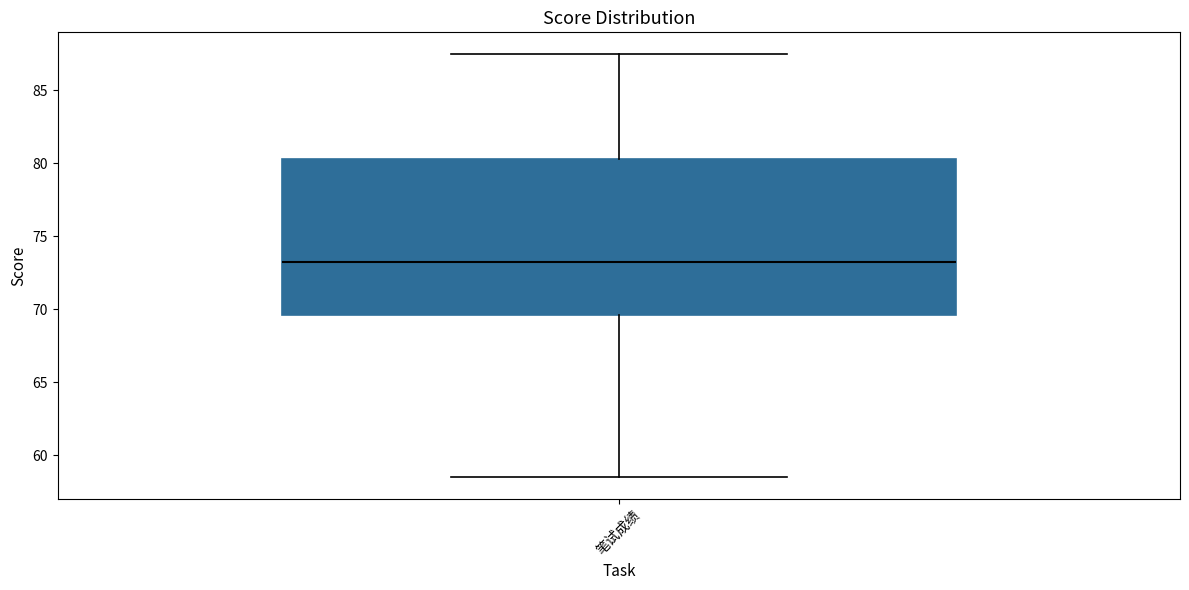

Where is the upper edge of the box for 笔试成绩 on the y-axis? The values are not printed on the chart, so give them approximately, as read against the axis.

80.5